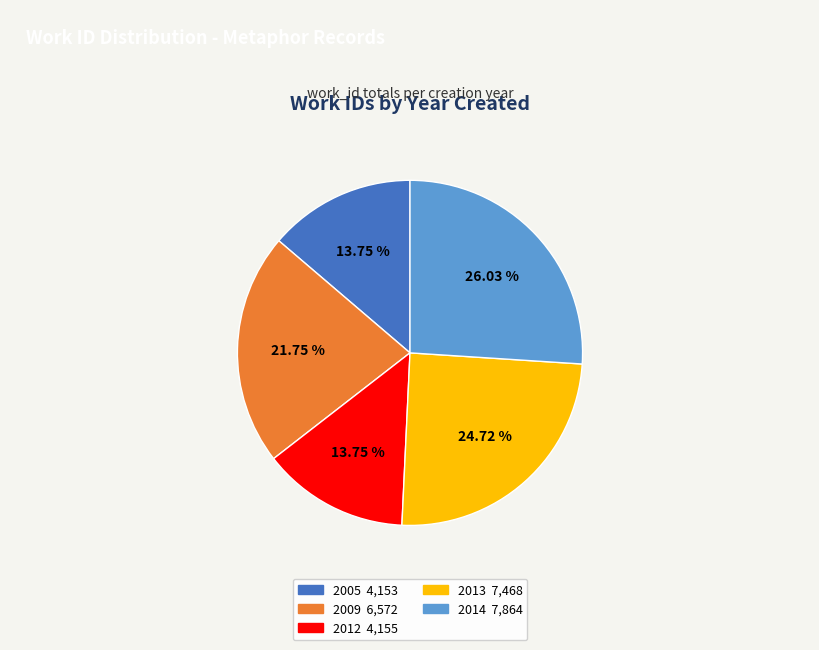

Is it true that 2012 is 14% of the pie?

True